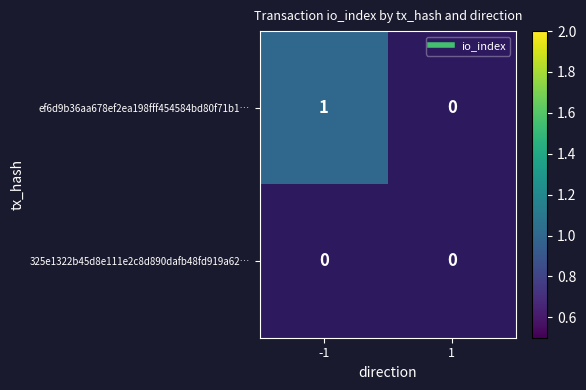

The ef6d9b36aa678ef2ea198fff454584bd80f71b1 series shows 1 at -1. True or false?

True